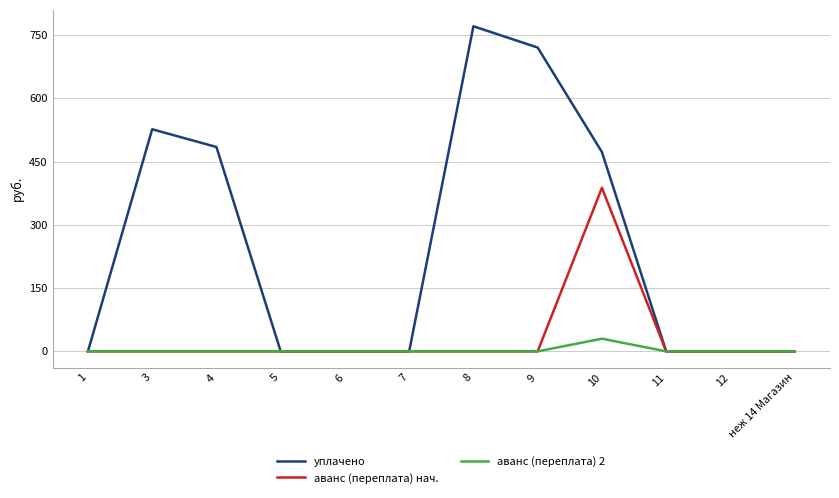

Reading left to right, extract all data points from this chart.

уплачено: 1=0.0	3=527.0	4=484.9	5=0.0	6=0.0	7=0.0	8=771.4	9=720.9	10=472.9	11=0.0	12=0.0	неж 14 Магазин=0.0
аванс (переплата) нач.: 1=0.0	3=0.0	4=0.0	5=0.0	6=0.0	7=0.0	8=0.0	9=0.0	10=388.0	11=0.0	12=0.0	неж 14 Магазин=0.0
аванс (переплата) 2: 1=0.0	3=0.0	4=0.0	5=0.0	6=0.0	7=0.0	8=0.0	9=0.0	10=30.0	11=0.0	12=0.0	неж 14 Магазин=0.0